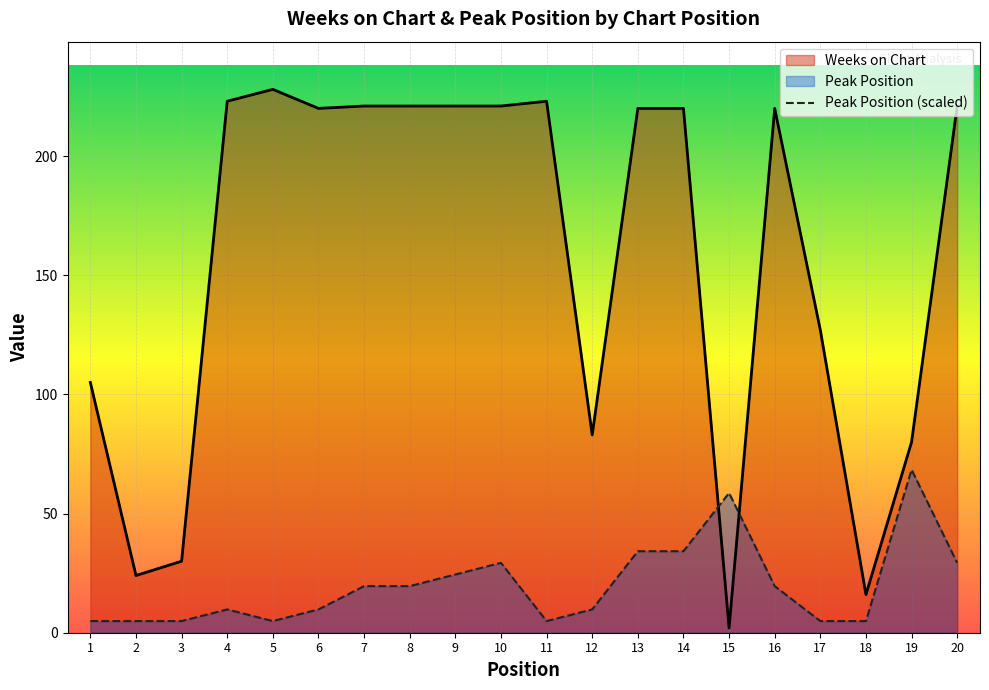

Which category has the highest value in the Weeks on Chart series?

5